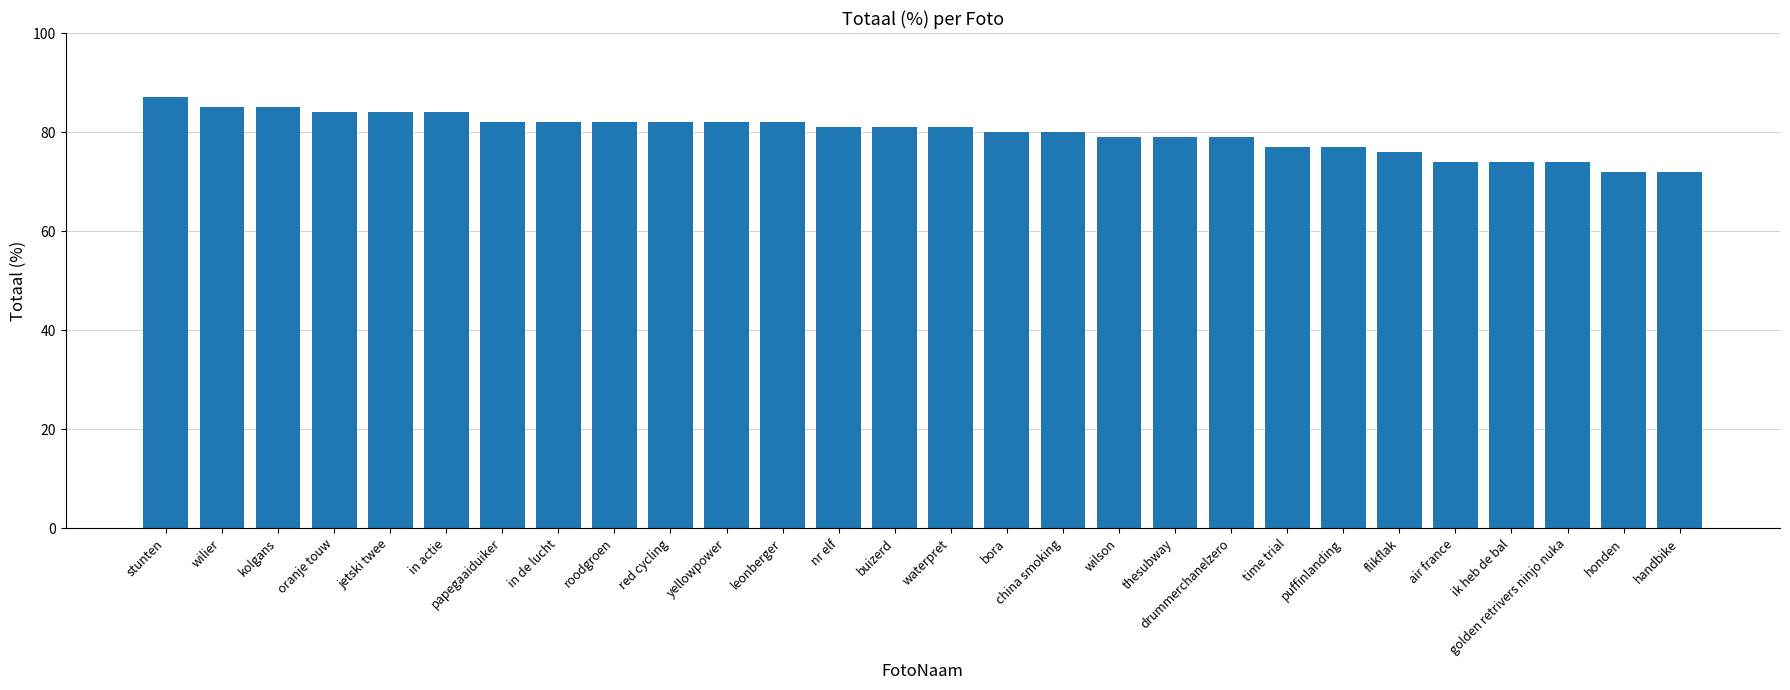

How many bars are there in total?

28